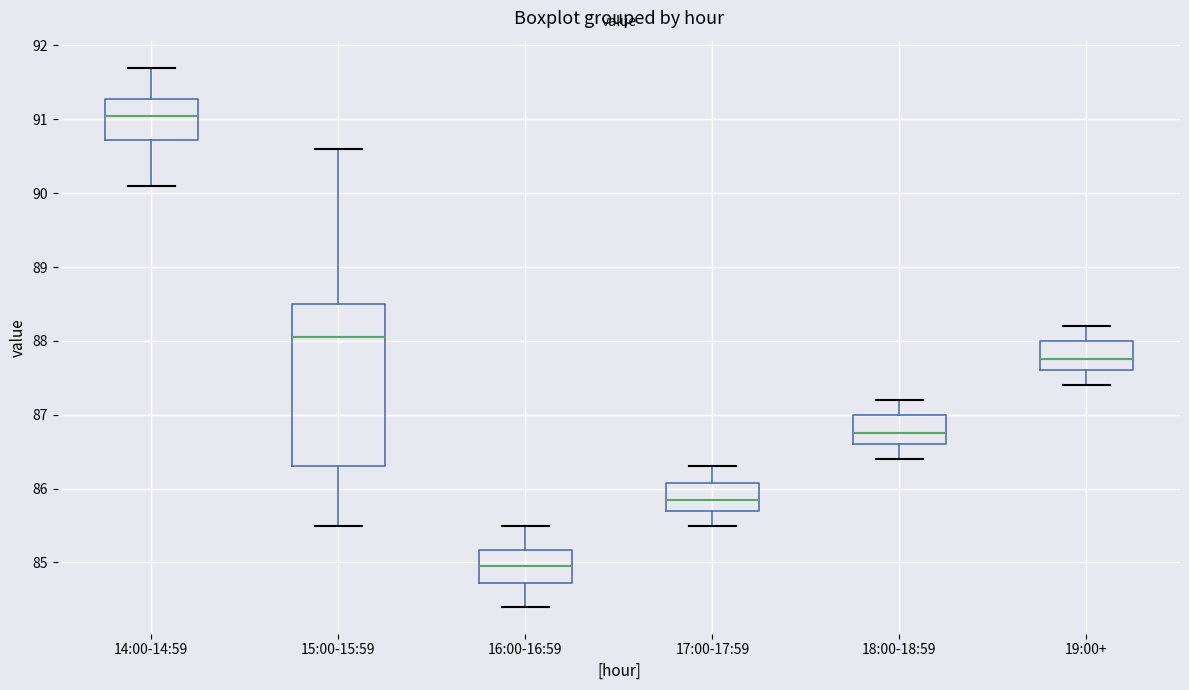

Where is the upper edge of the box for 15:00-15:59 on the y-axis? The values are not printed on the chart, so give them approximately, as read against the axis.

88.5